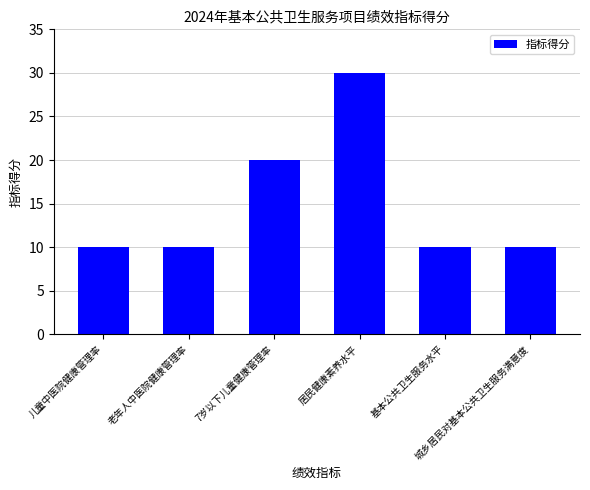

What is the minimum value shown in the chart?

10